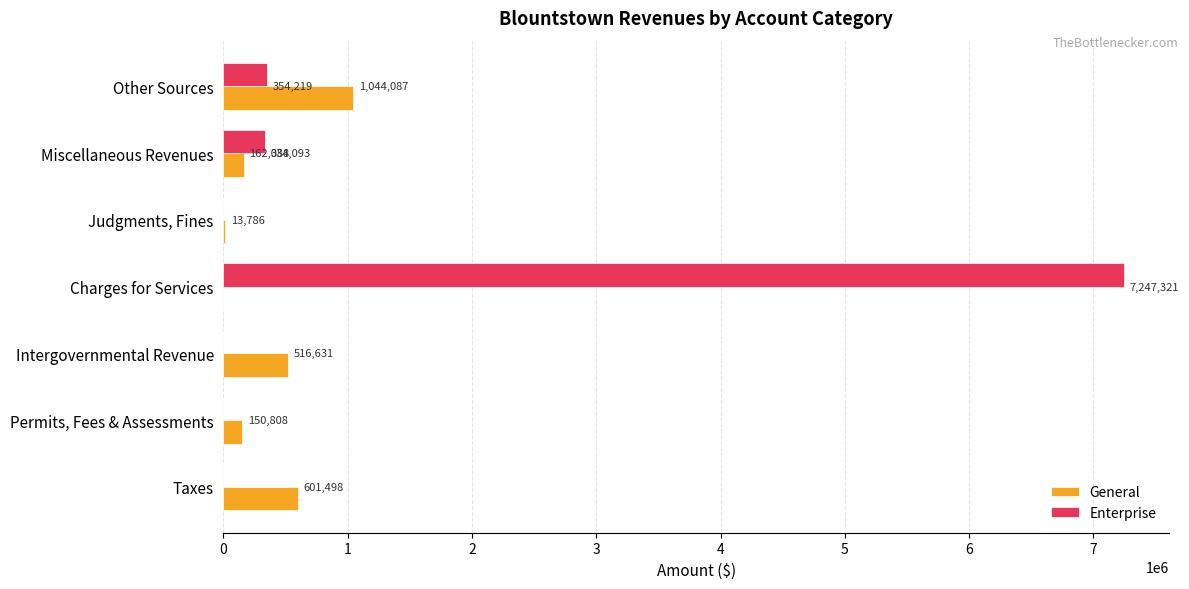

What are all the series names shown in the legend?

General, Enterprise